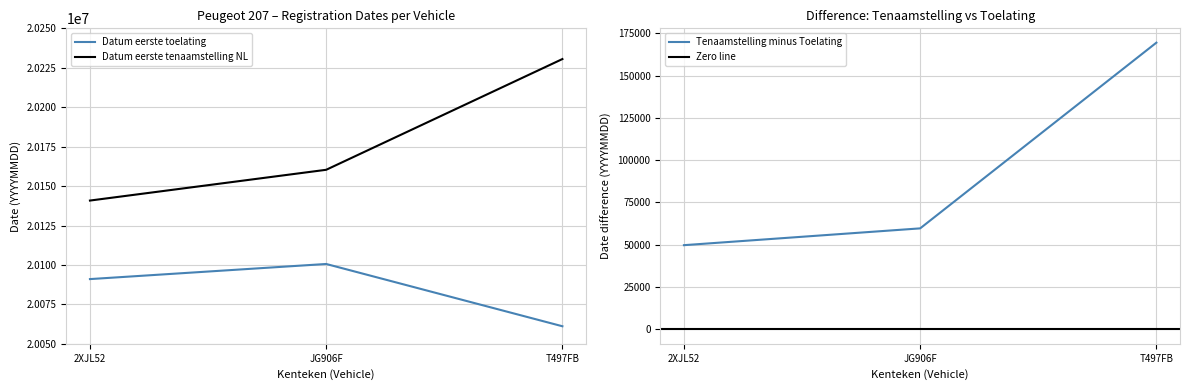

What position from the left is 2XJL52?

1